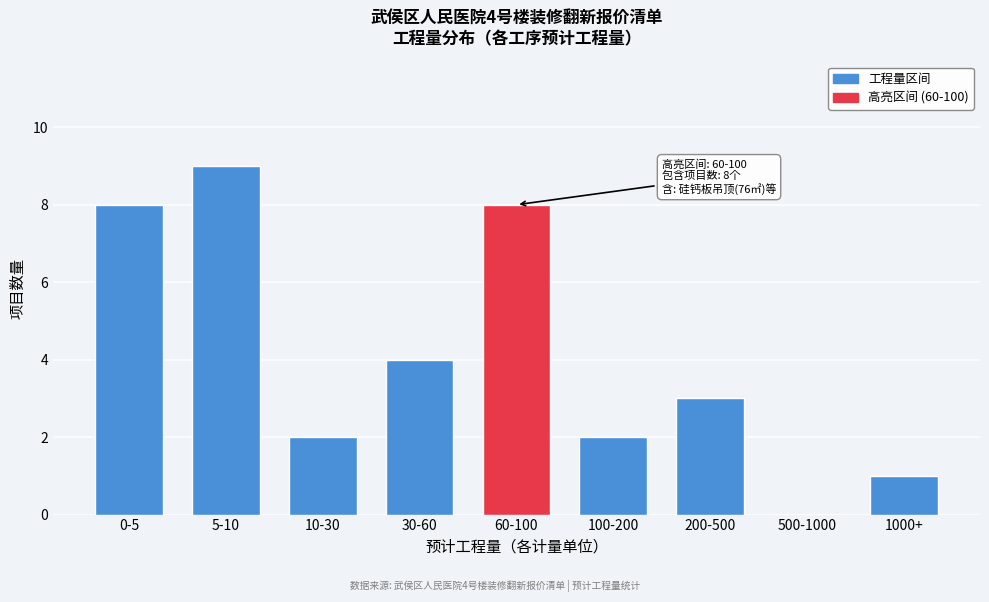

Reading right to left, what are all the values shown in this chart?

1000+=1	500-1000=0	200-500=3	100-200=2	60-100=8	30-60=4	10-30=2	5-10=9	0-5=8